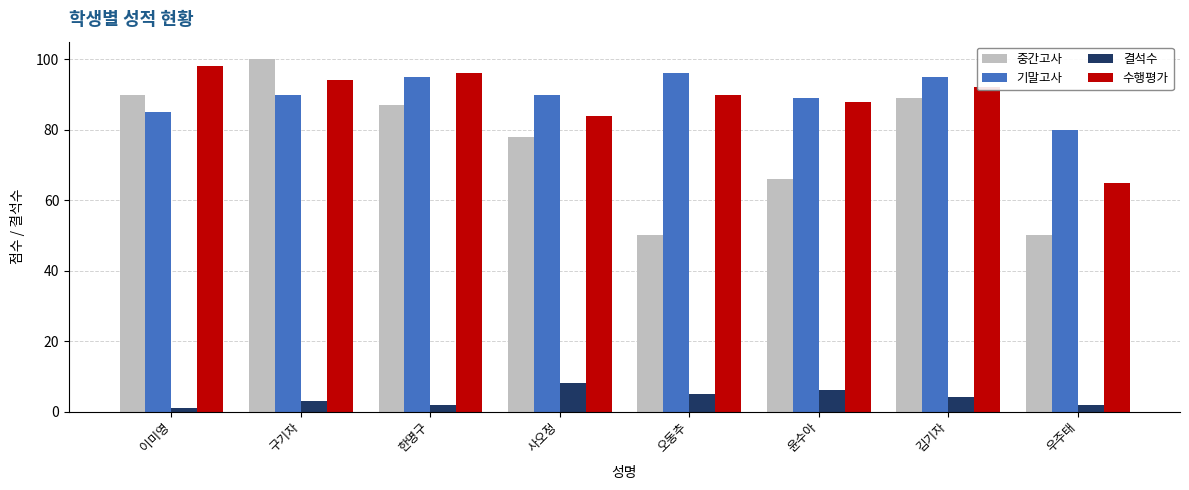

What is the average value of the 기말고사 series?

90